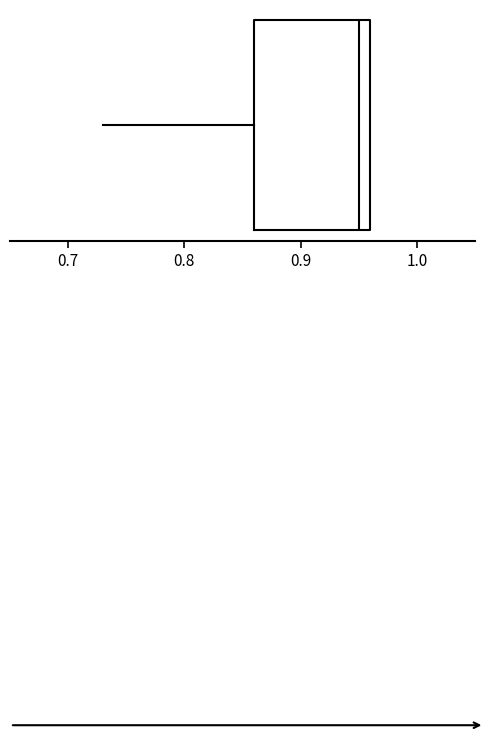

Transcribe this box plot: give where the median line is, the range the box spans, and where the two whiskers end, as read against the x-axis. The values are not printed on the chart, so give them approximately, as read against the axis.

median 0.95, box 0.86 to 0.96, whiskers 0.73 to 0.96